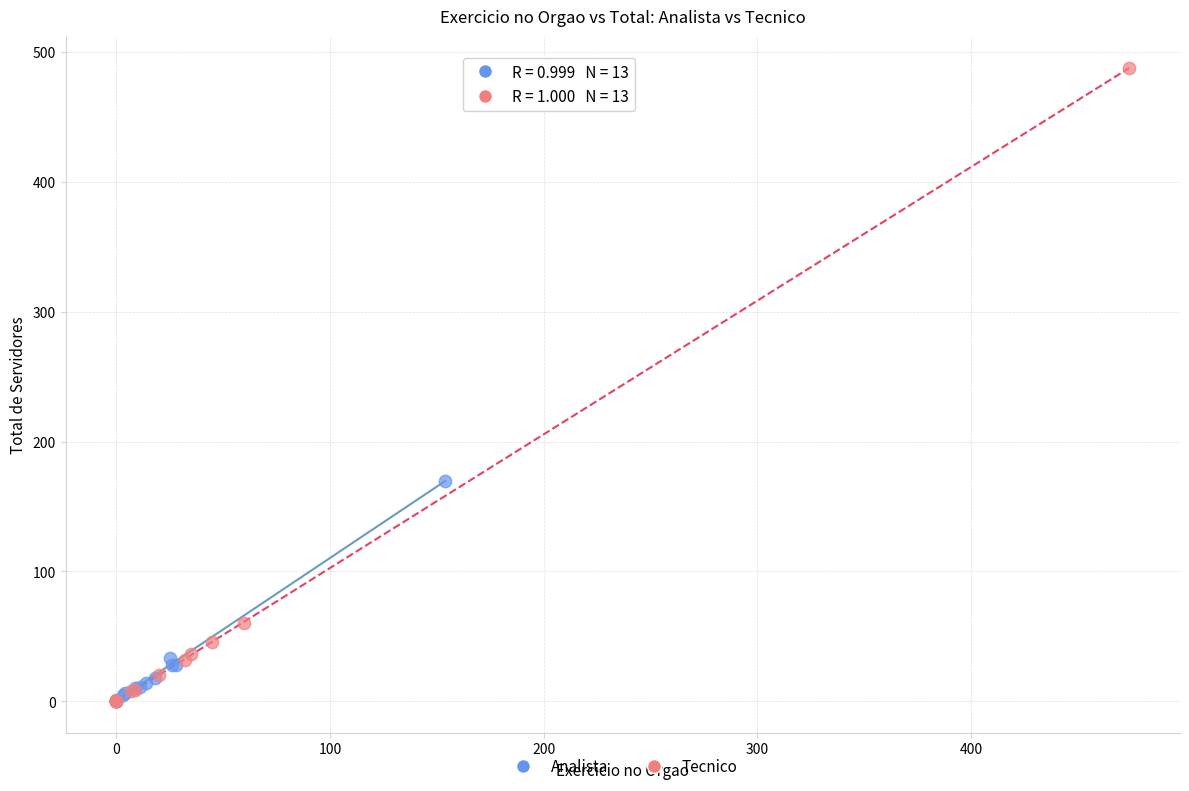

Which series reaches the maximum Y coordinate?

Tecnico